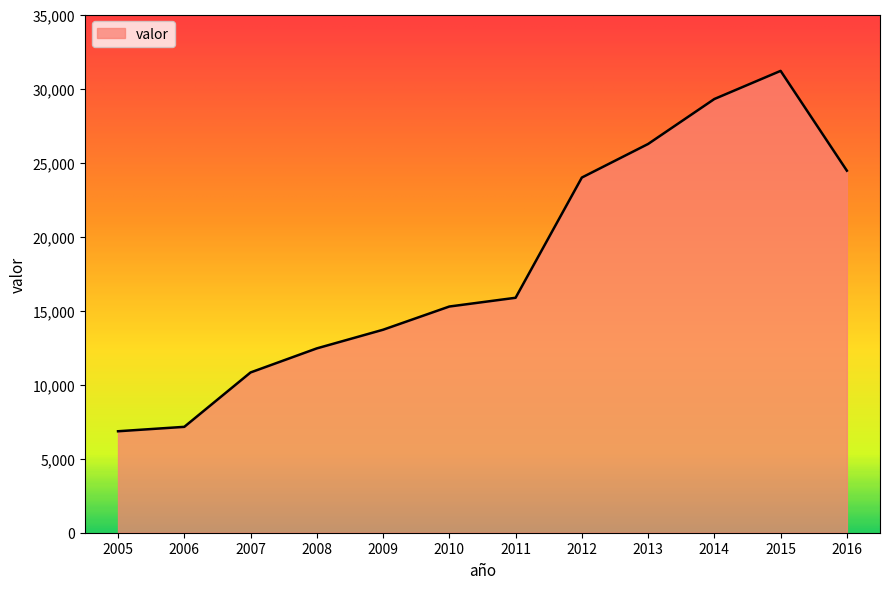

Approximately how many times larger is the value at 2015 compared to 2005?

4.6